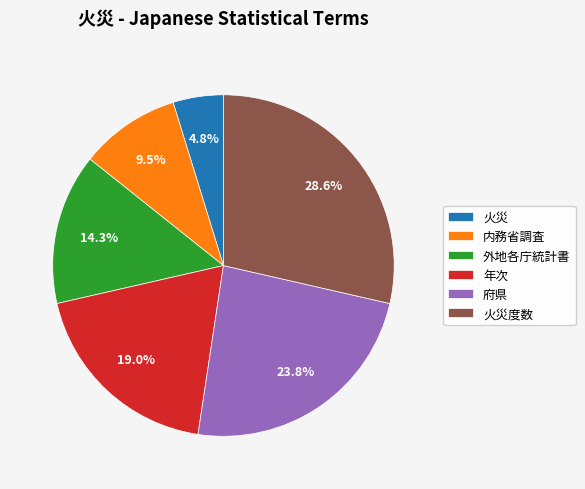

How many slices are in this pie chart?

6